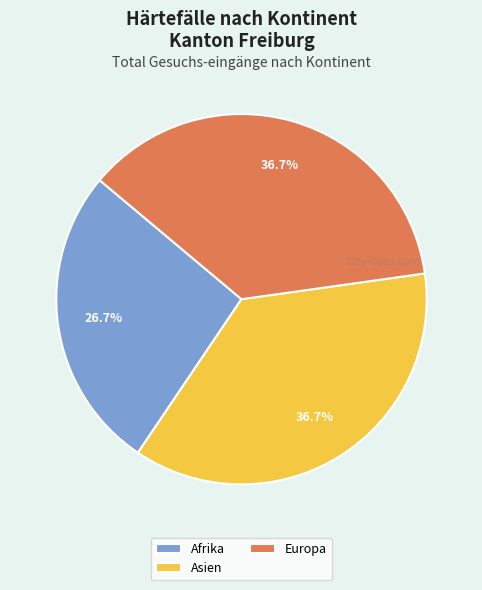

Is there a majority slice in this chart?

No